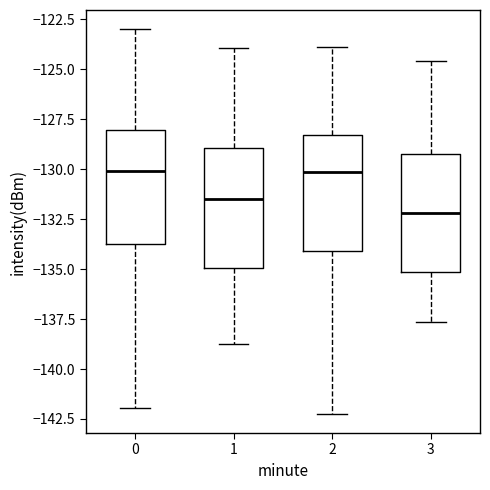

Reading left to right, transcribe this box plot: for each box, give where its median line is, the range the box spans, and where its two whiskers end, as read against the y-axis. The values are not printed on the chart, so give them approximately, as read against the axis.

0: median -130.0, box -134.0 to -128.0, whiskers -142.0 to -123.0
1: median -131.5, box -135.0 to -129.0, whiskers -139.0 to -124.0
2: median -130.0, box -134.0 to -128.5, whiskers -142.0 to -124.0
3: median -132.0, box -135.0 to -129.5, whiskers -137.5 to -124.5